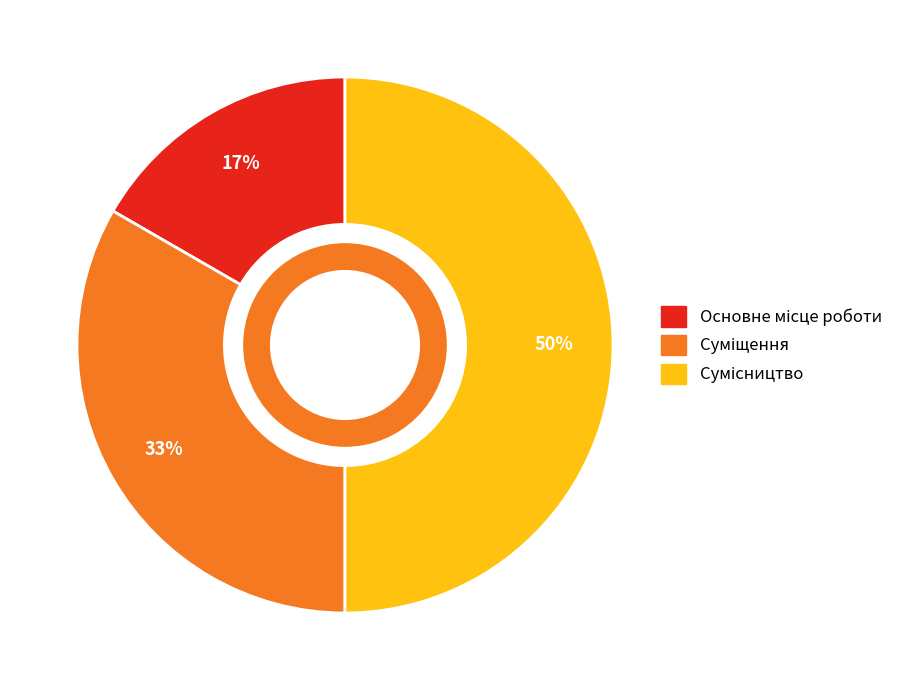

To the nearest percent, what is the difference between the largest and smallest slice percentages?

33%